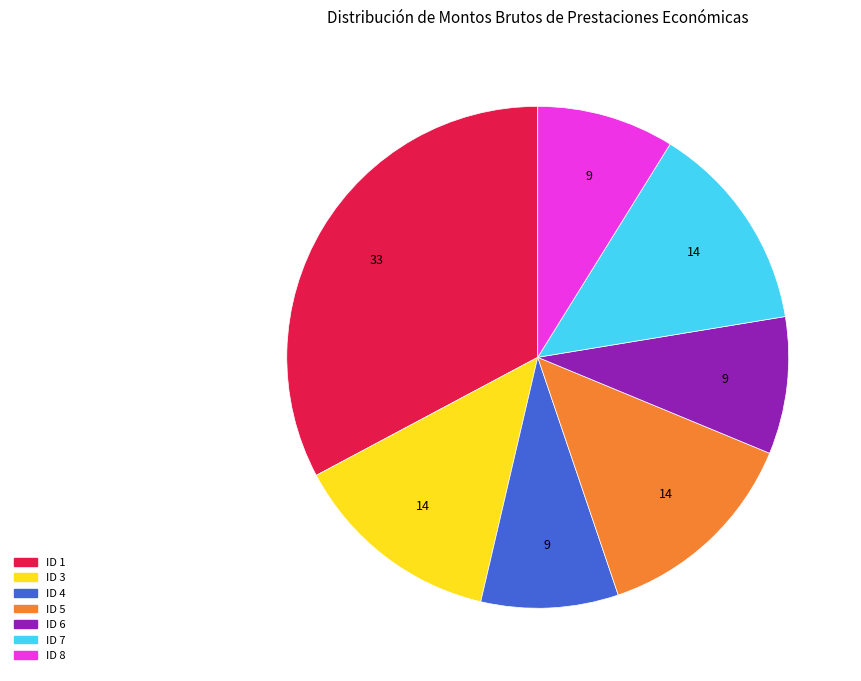

Approximately how many times larger is the value at ID 6 compared to ID 8?

1.0